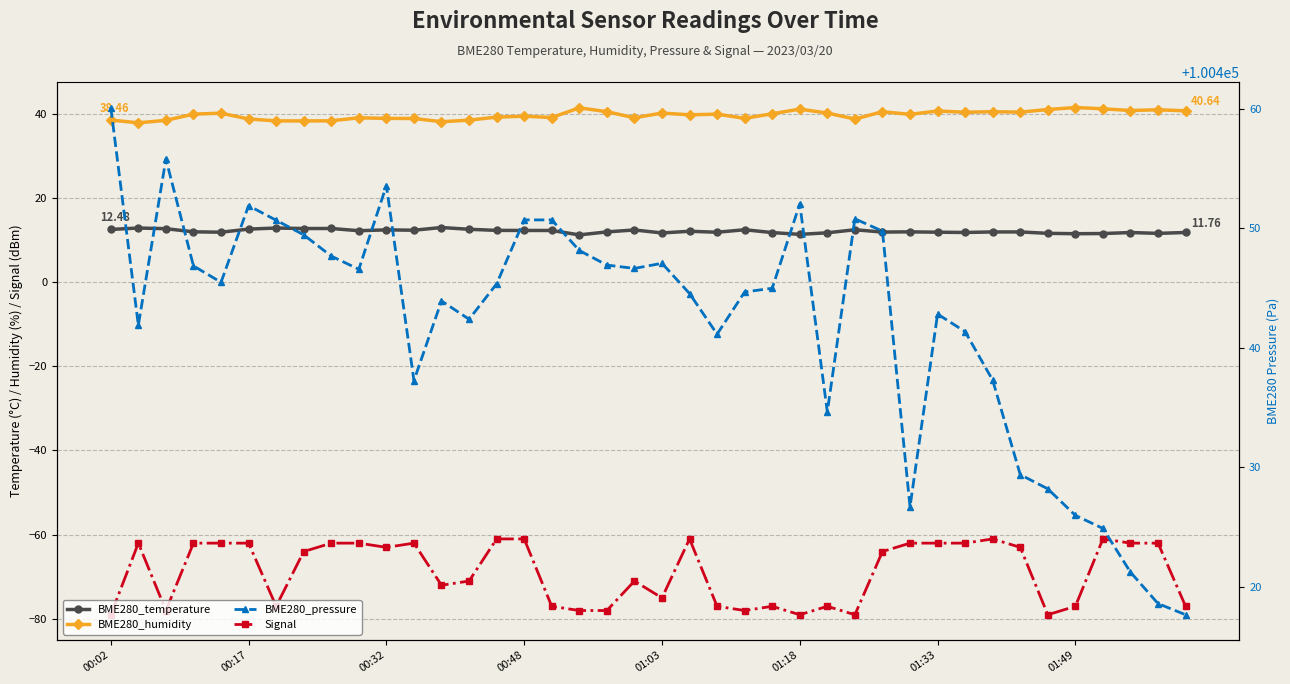

Where is BME280_temperature nearest to the value 12?

21